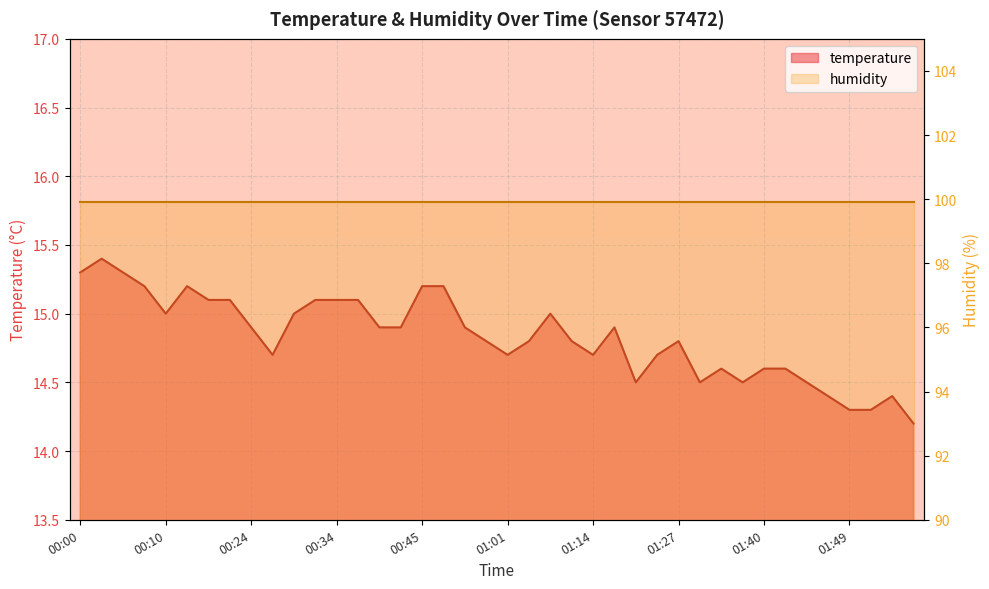

The chart shows a value of 14.7 at 01:14. True or false?

True